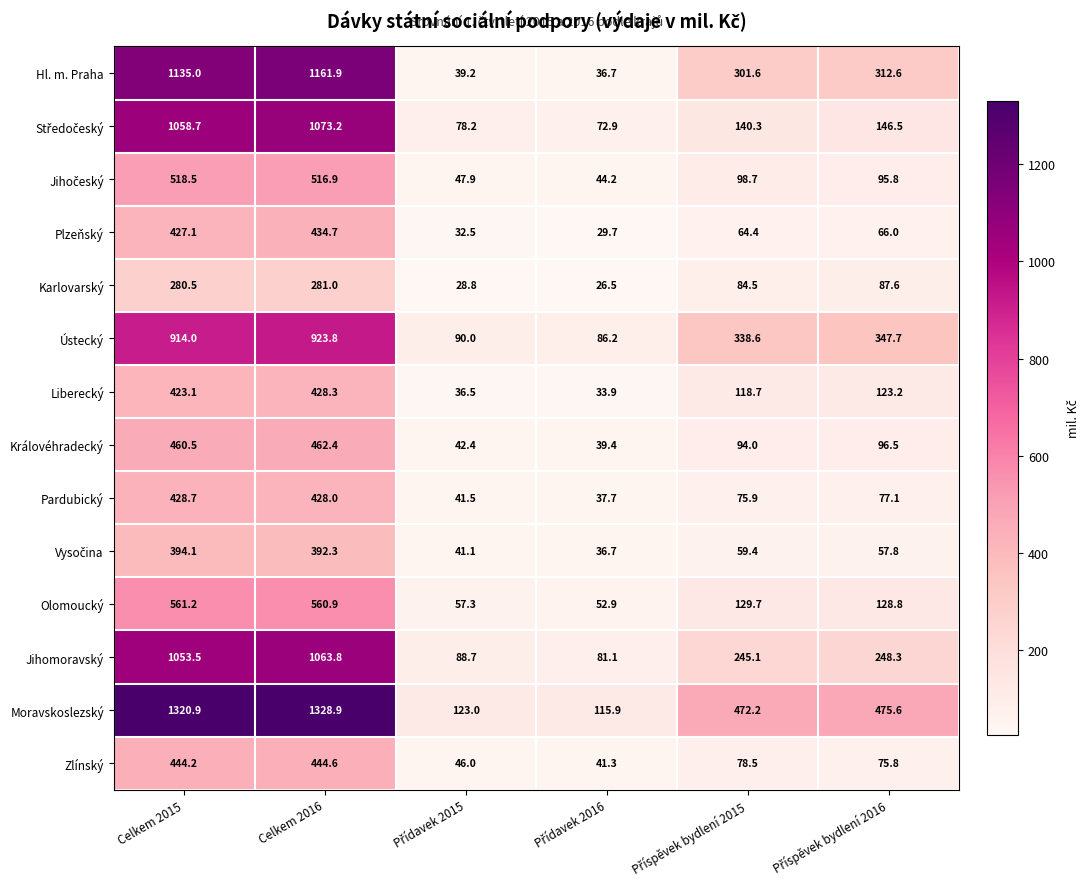

Which series has the largest total across all categories?

Moravskoslezský